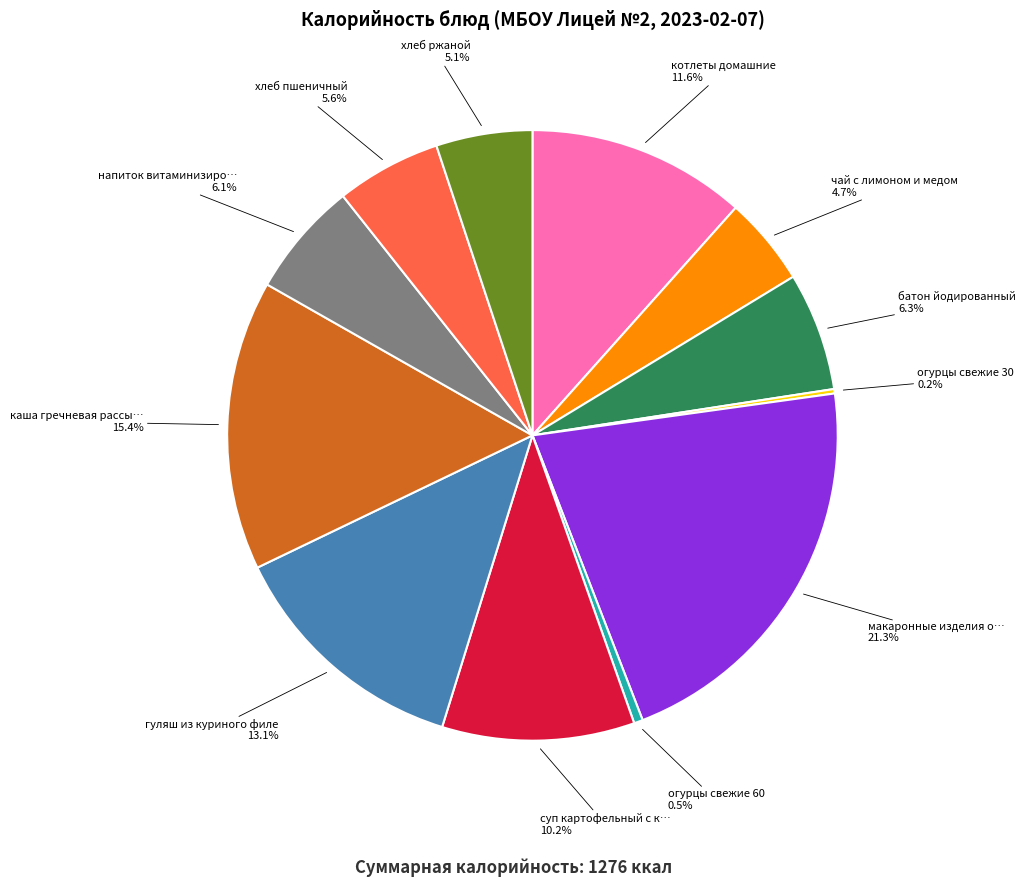

Which slice is the largest?

макаронные изделия отварные